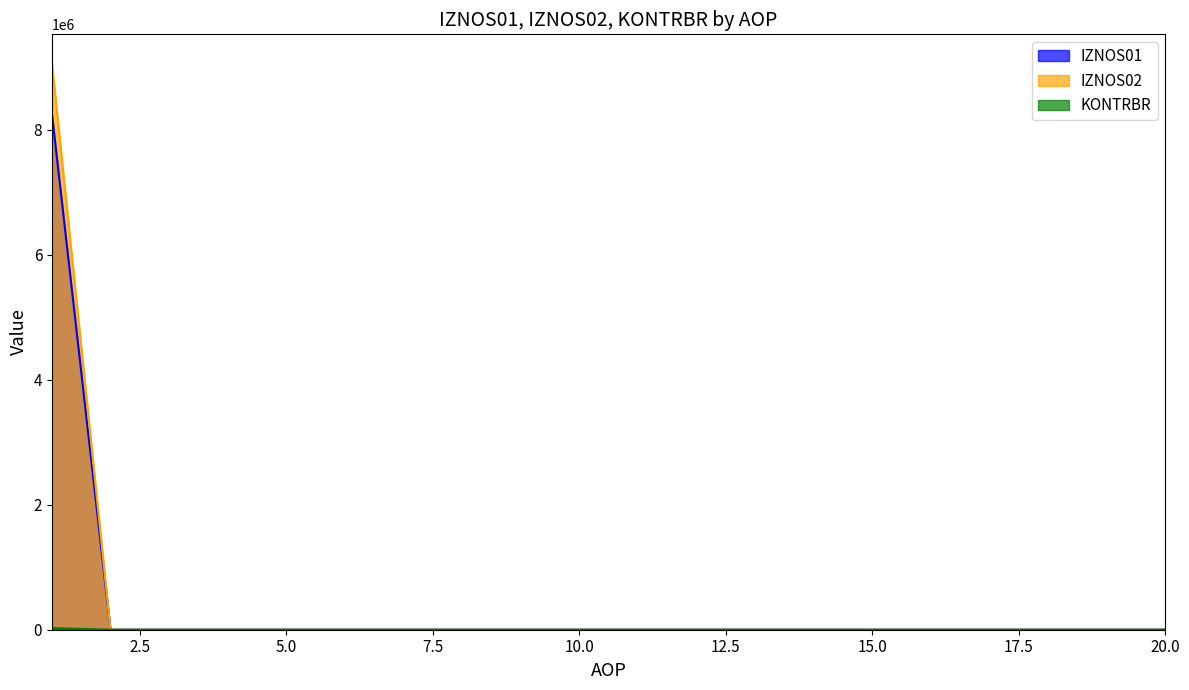

Is the value of IZNOS02 at 20 greater than the value of IZNOS01 at 16?

No